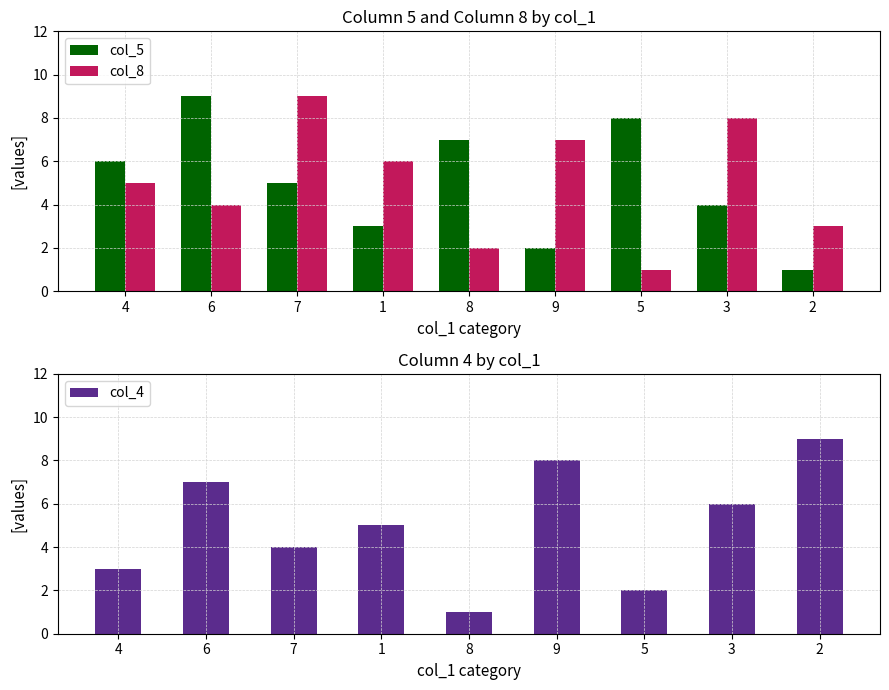

Reading left to right, what are all the values shown in this chart?

col_5: 6	9	5	3	7	2	8	4	1
col_8: 5	4	9	6	2	7	1	8	3
col_4: 3	7	4	5	1	8	2	6	9